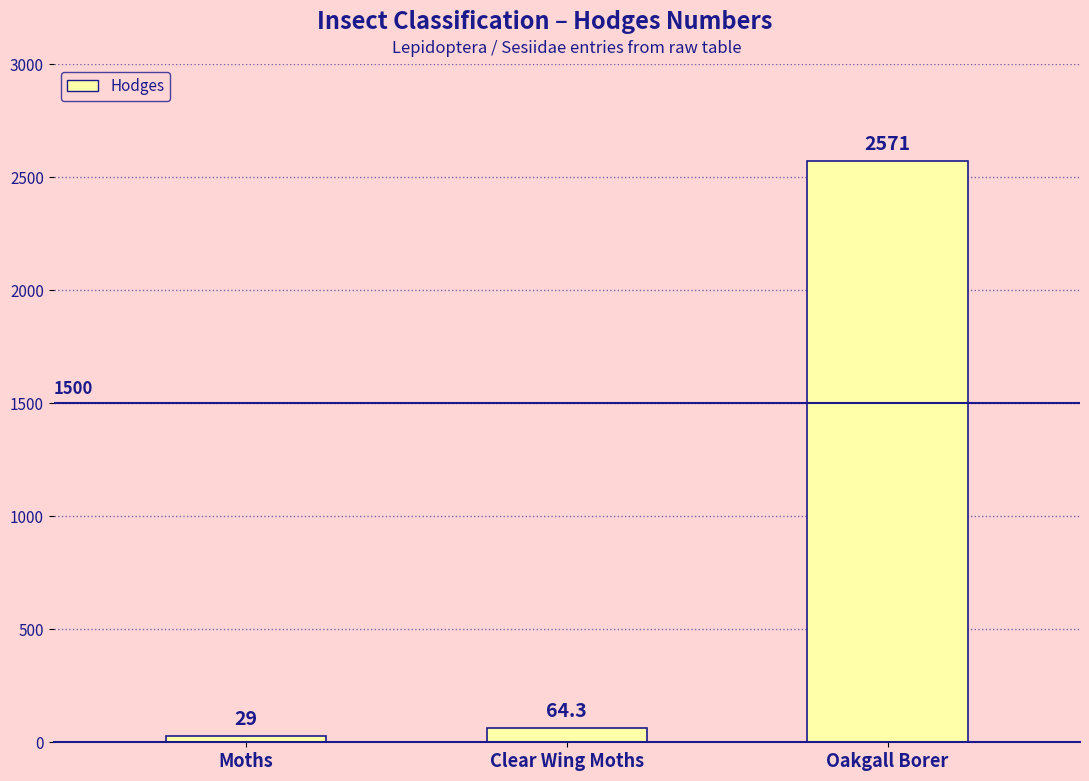

What is the difference between the values at Oakgall Borer and Clear Wing Moths?

2506.7